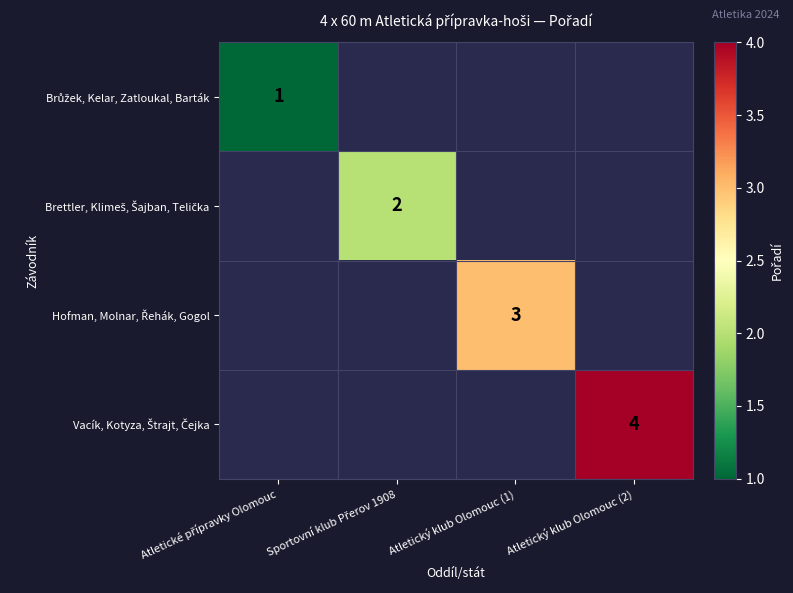

List the labels in order of Vacík, Kotyza, Štrajt, Čejka value, smallest first.

Atletické přípravky Olomouc, Sportovní klub Přerov 1908, Atletický klub Olomouc (1), Atletický klub Olomouc (2)